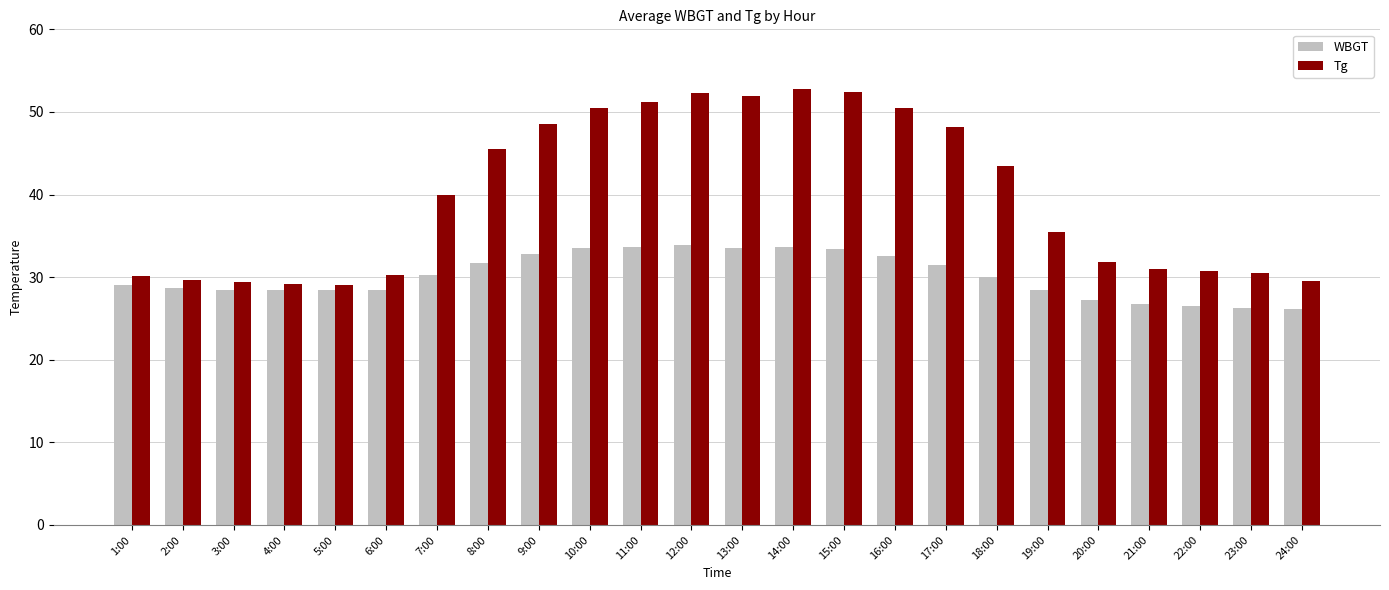

What is the difference between the highest and lowest values at 15:00?

19.0